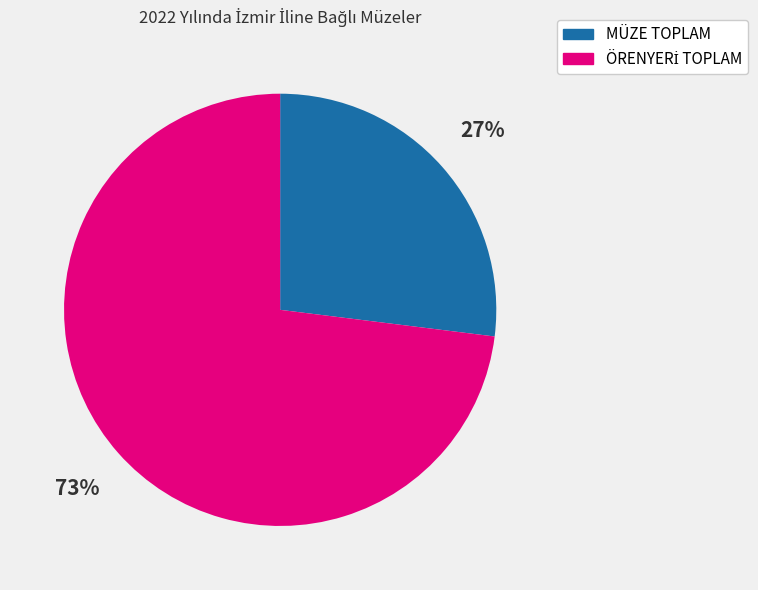

Is there a majority slice in this chart?

Yes